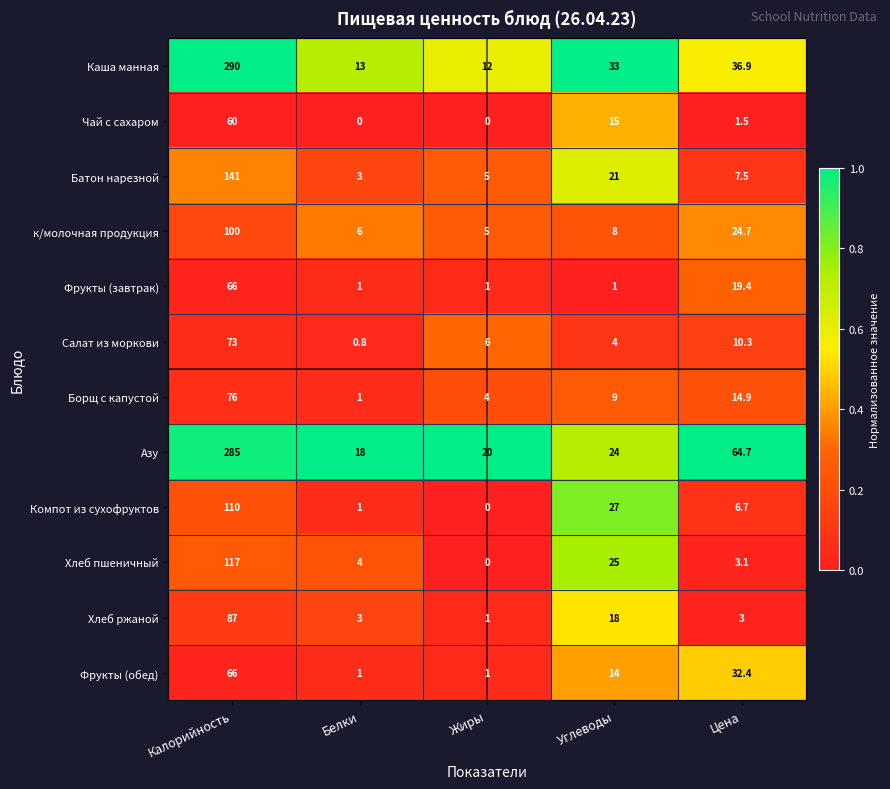

At which label does Борщ с капустой first exceed 9?

Калорийность